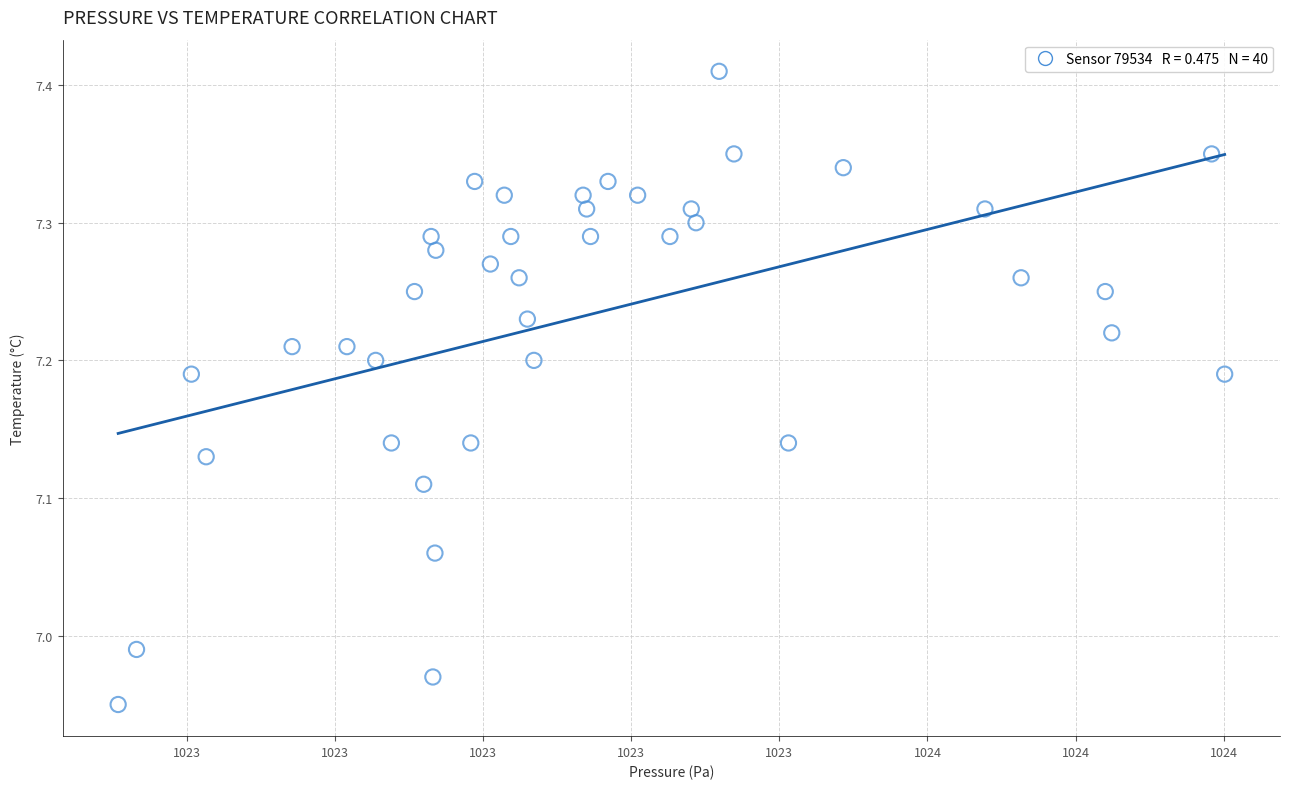

What is the range of X values (max minus min)?

37.3